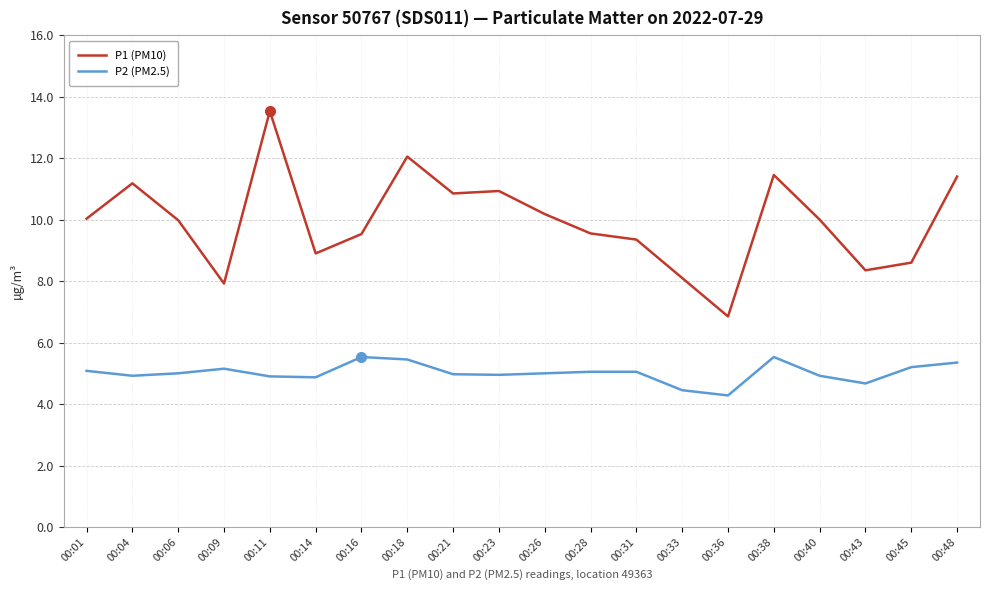

Which category has the lowest value in the P2 (PM2.5) series?

00:36